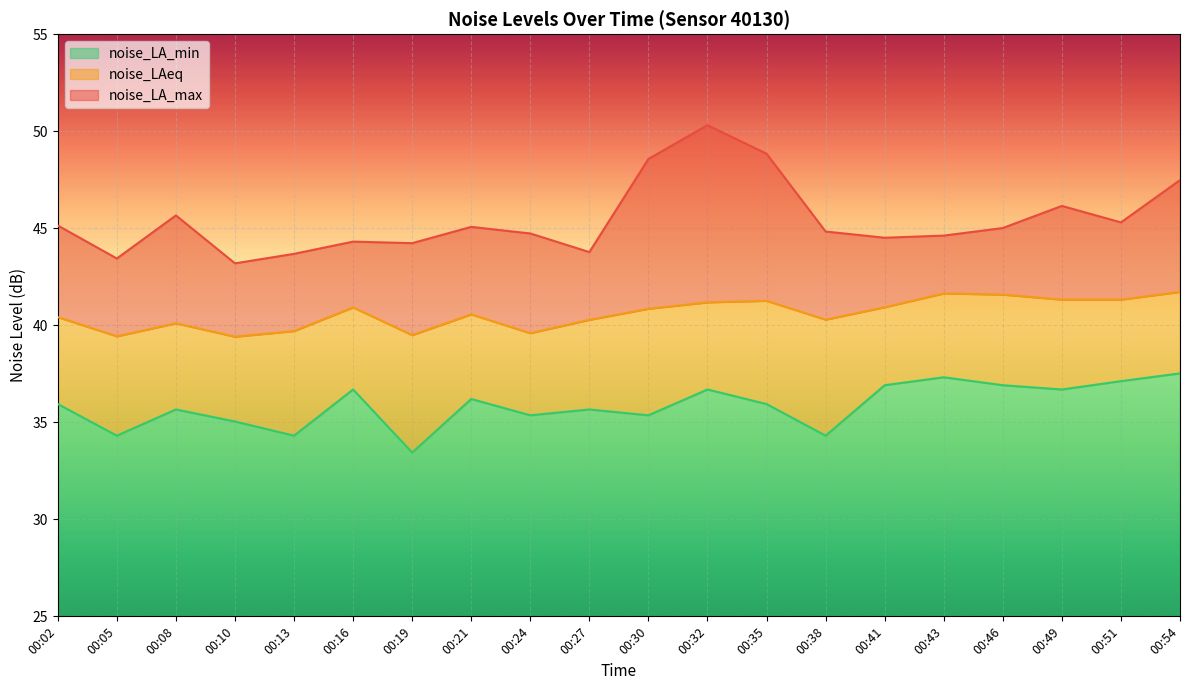

How many values in the noise_LA_min series exceed 35?

16